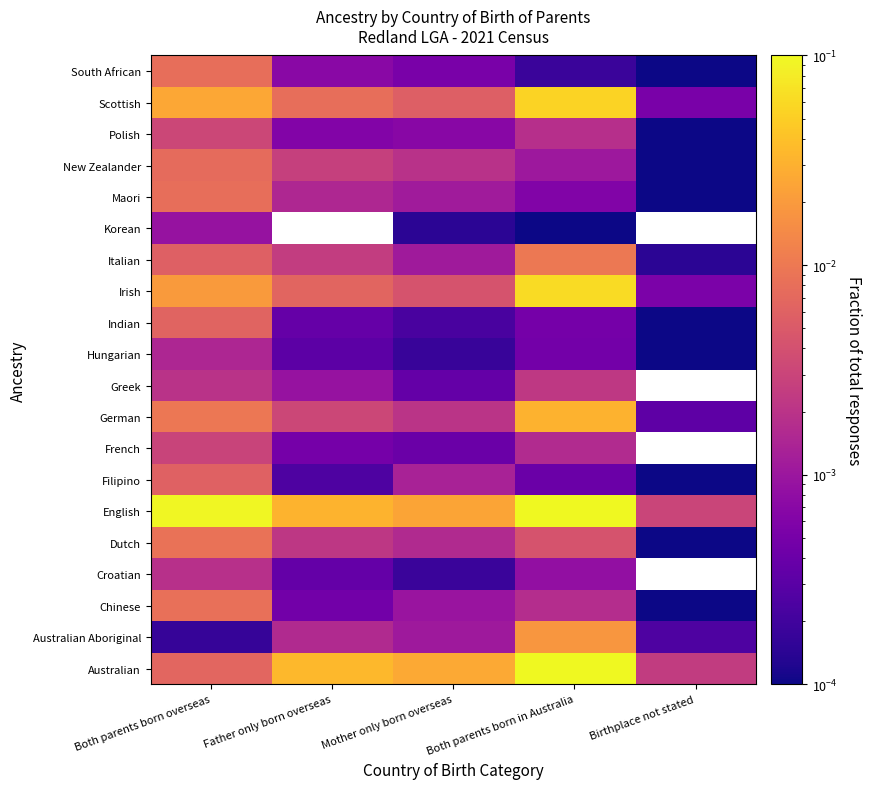

Which category has the lowest value across all series?

Birthplace not stated